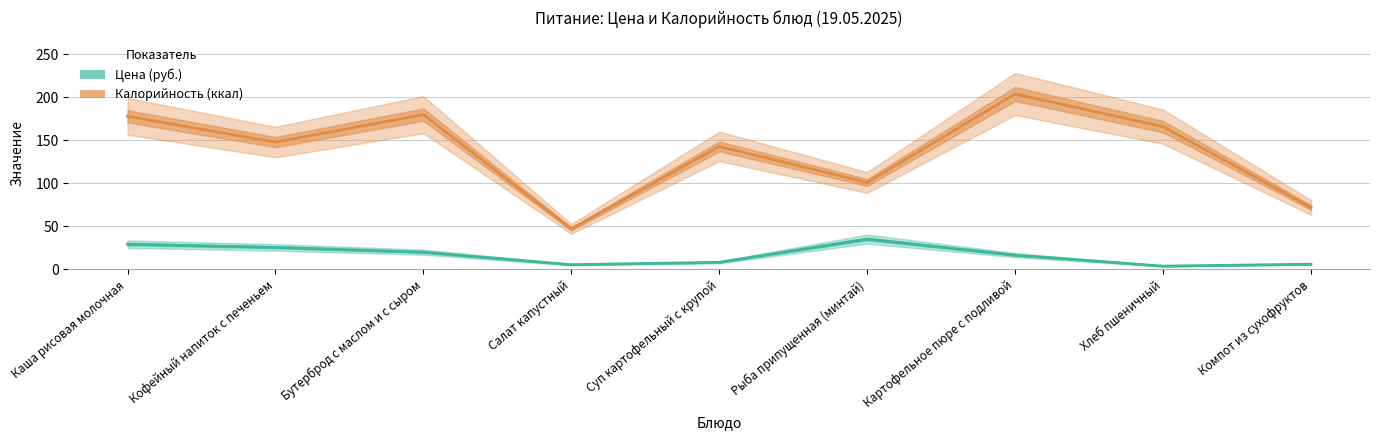

What is the label of the 9th point from the right?

Каша рисовая молочная